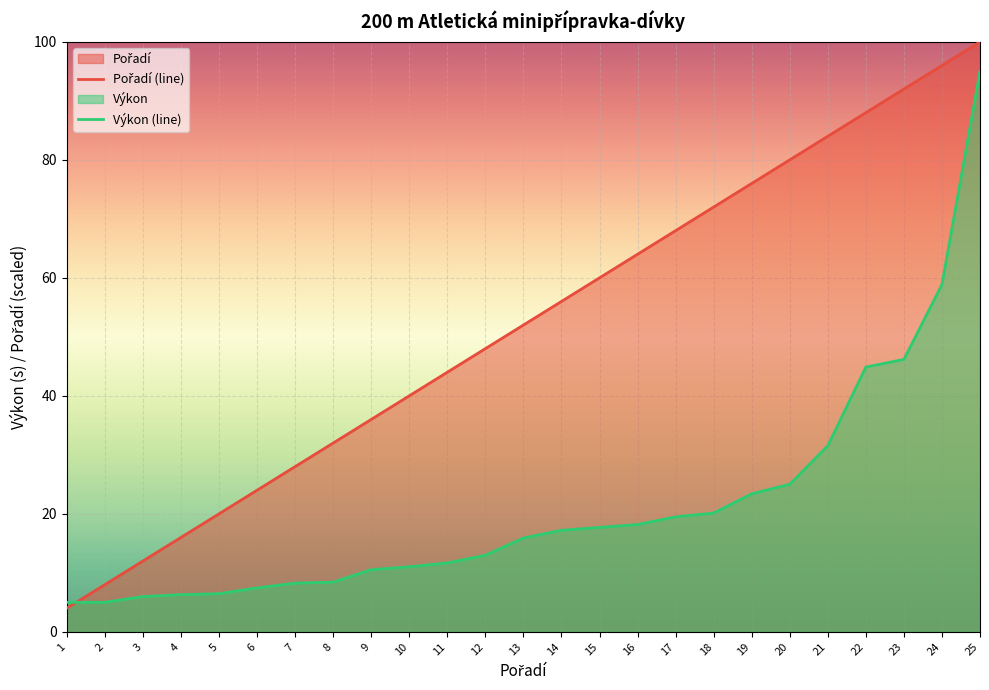

True or false: Výkon has more than 0 interior local peaks.

False